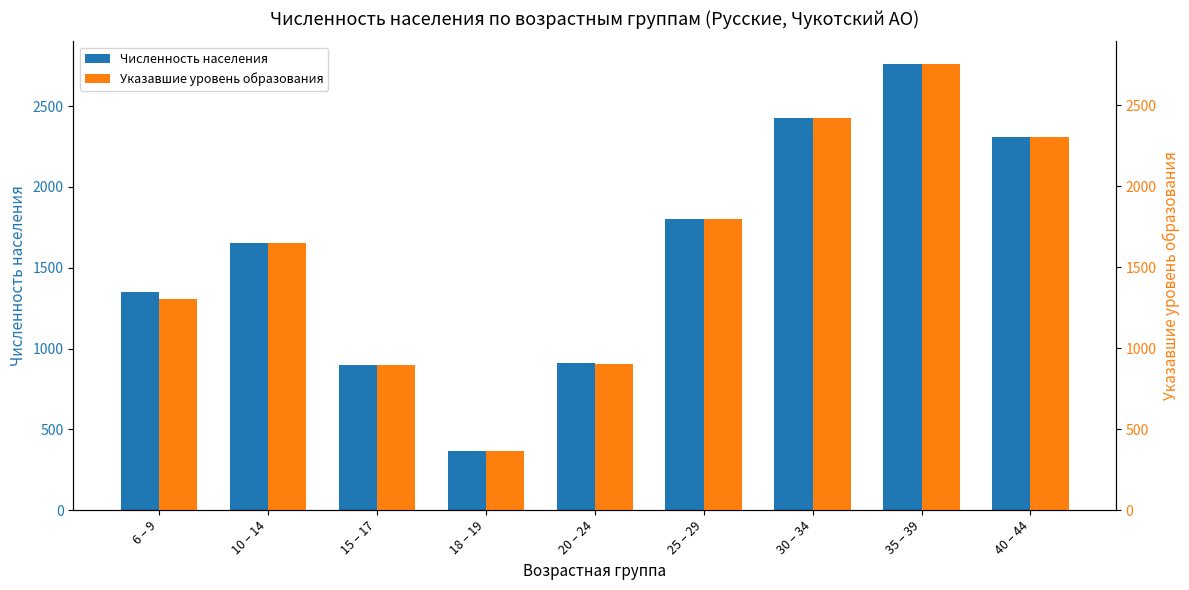

What is the lowest value of the Численность населения series?

368